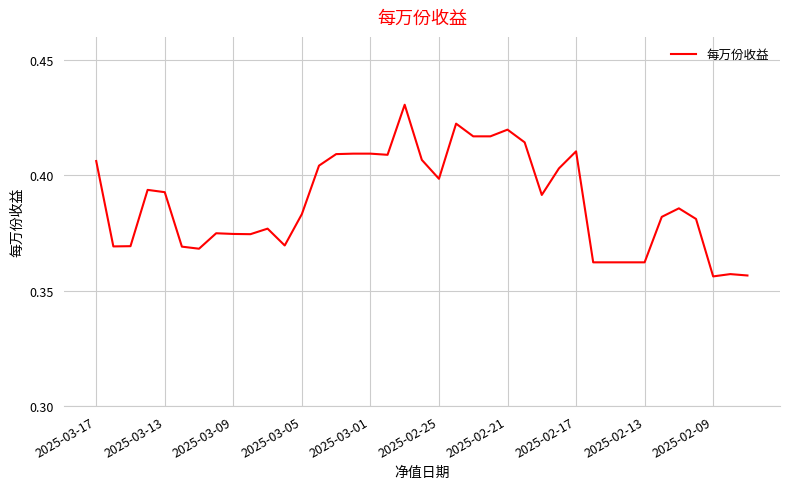

How many lines are shown in the chart?

1